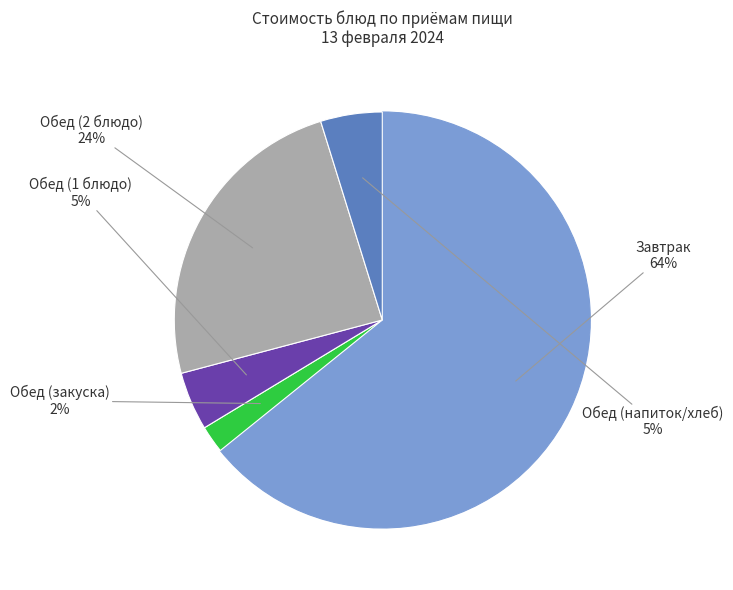

To the nearest percent, what is the average slice percentage?

20%